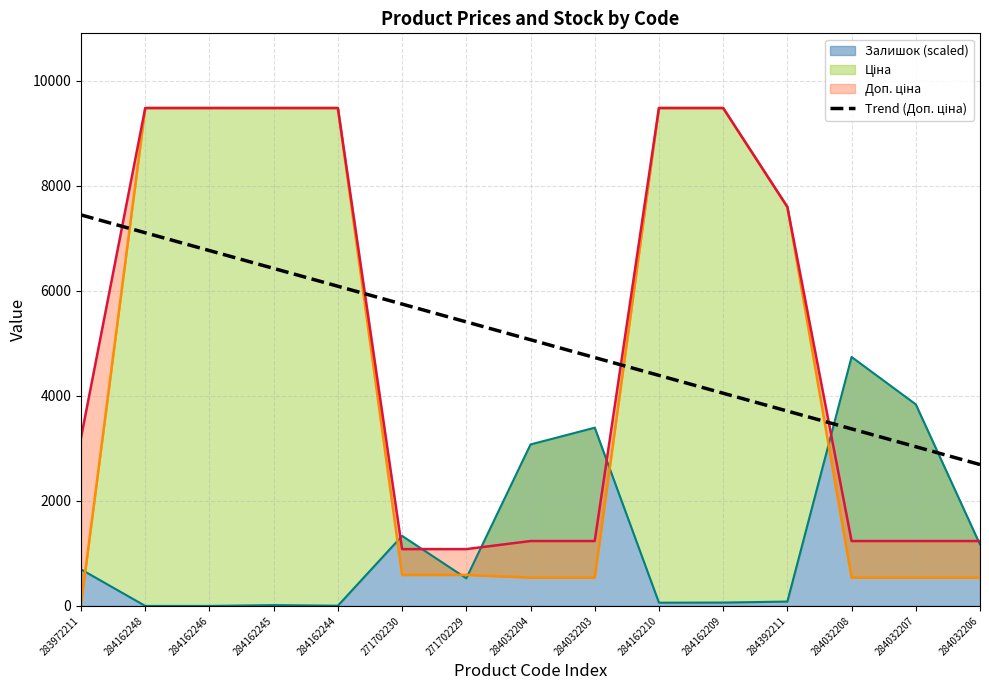

Reading left to right, what are all the values shown in this chart?

7444.7	7105.2	6765.7	6426.2	6086.7	5747.2	5407.7	5068.1	4728.6	4389.1	4049.6	3710.1	3370.6	3031.1	2691.6